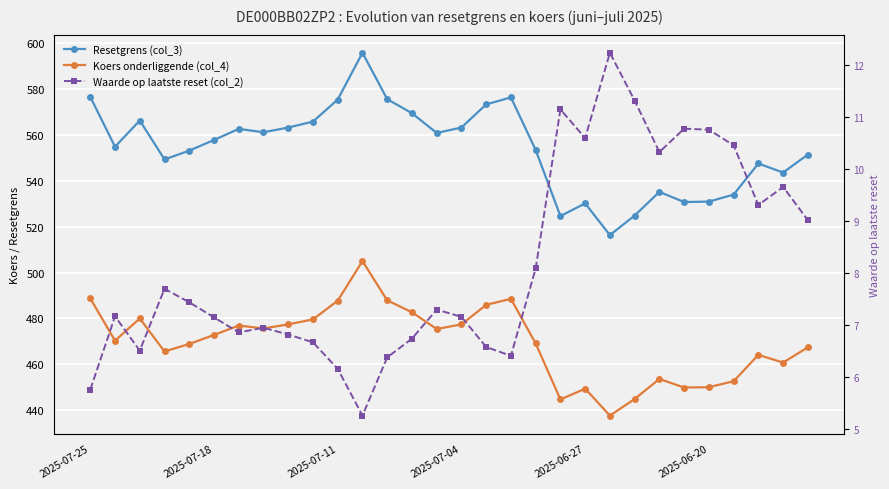

True or false: Resetgrens (col_3) and Waarde op laatste reset (col_2) intersect in this chart.

False